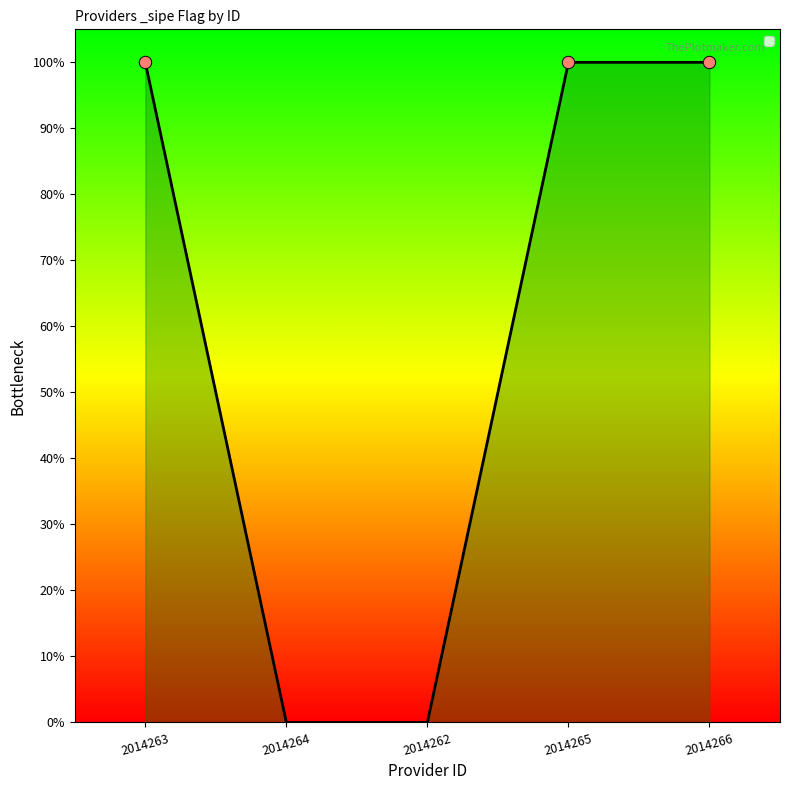

Between 2014262 and 2014266, which is larger?

2014266